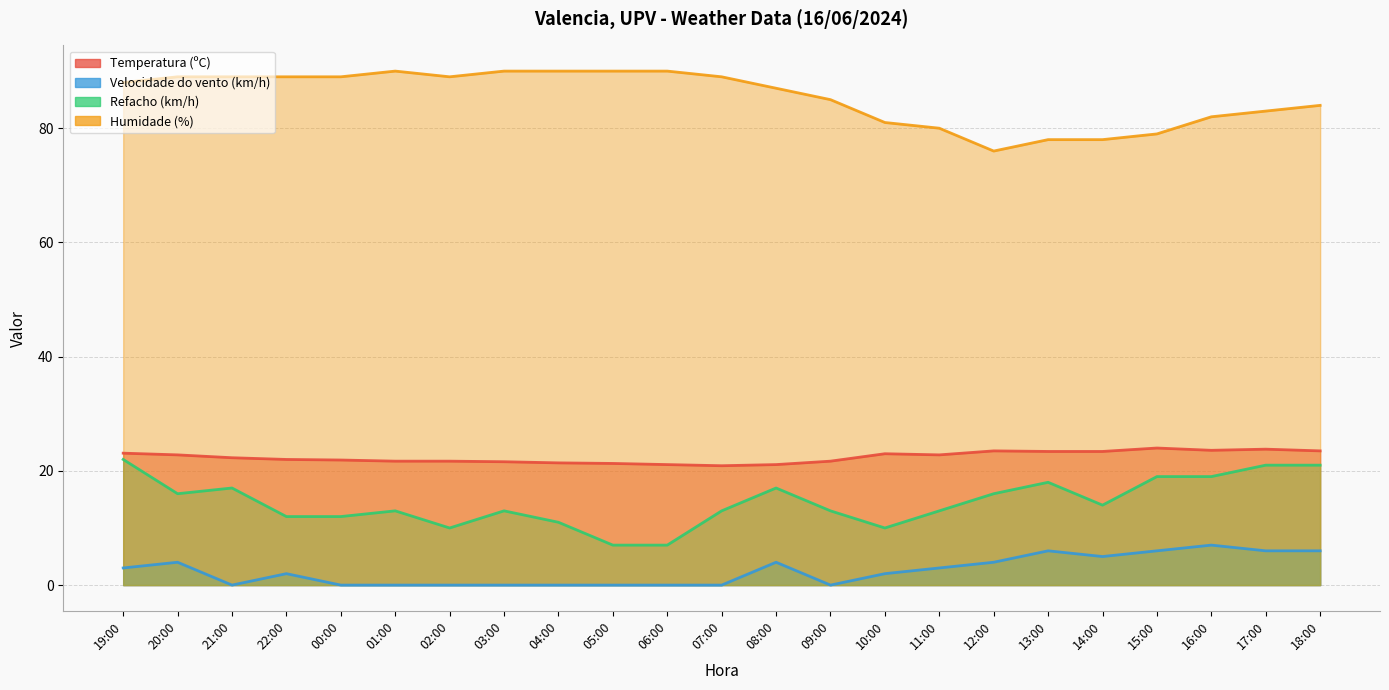

Which category has the lowest value in the Refacho (km/h) series?

05:00